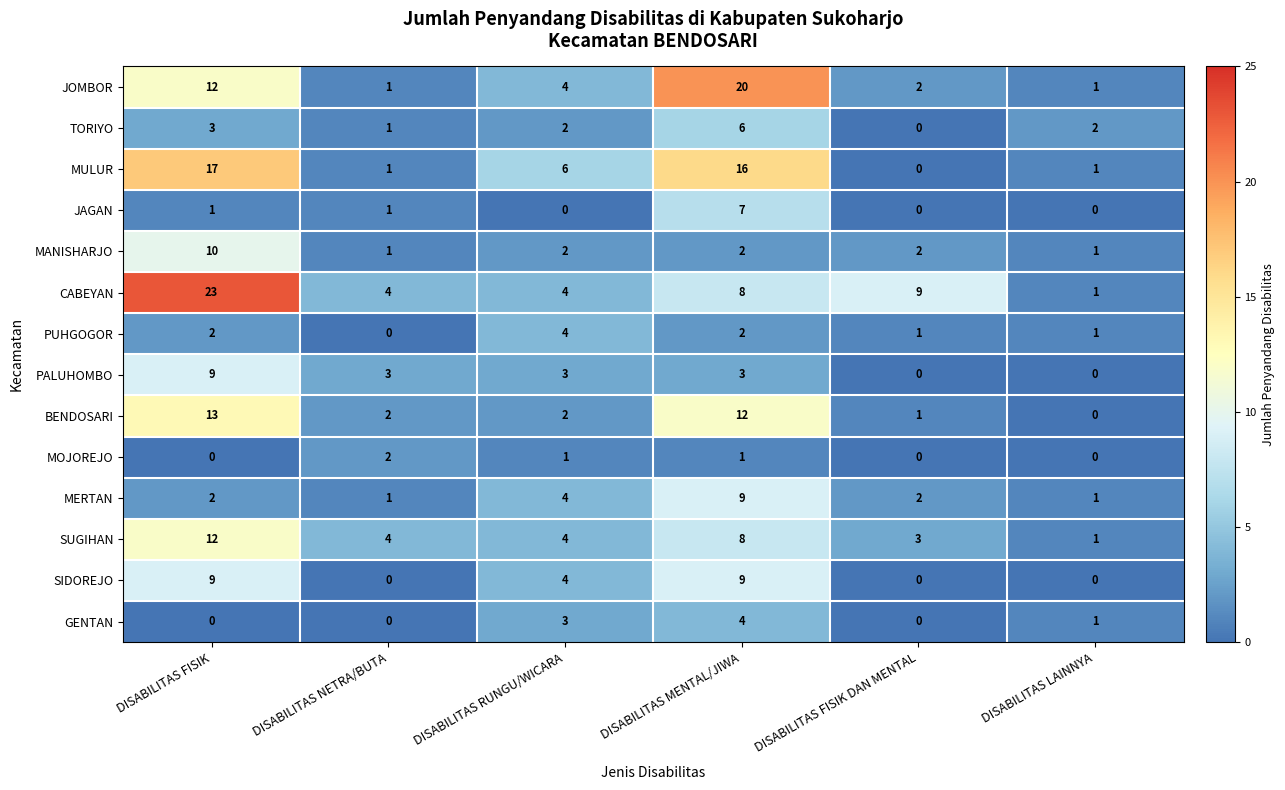

What is the sum of all SIDOREJO values?

22